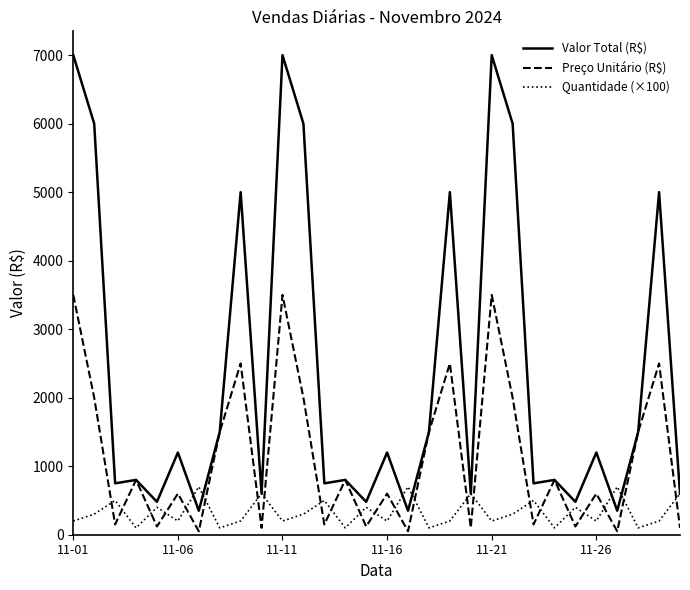

What is the maximum value for Valor Total (R$)?

7000